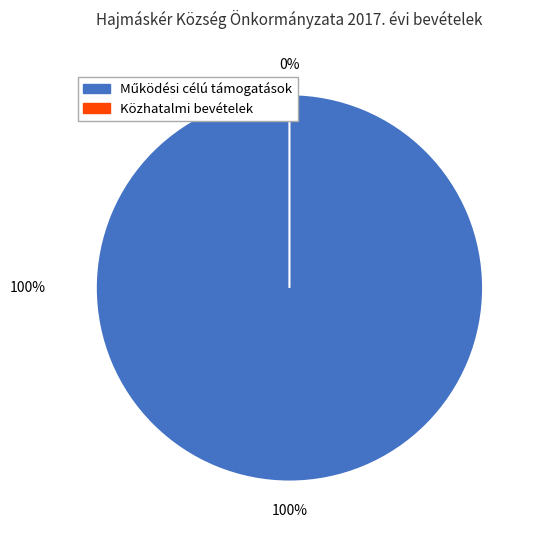

What is the largest slice in the pie chart?

Működési célú támogatások